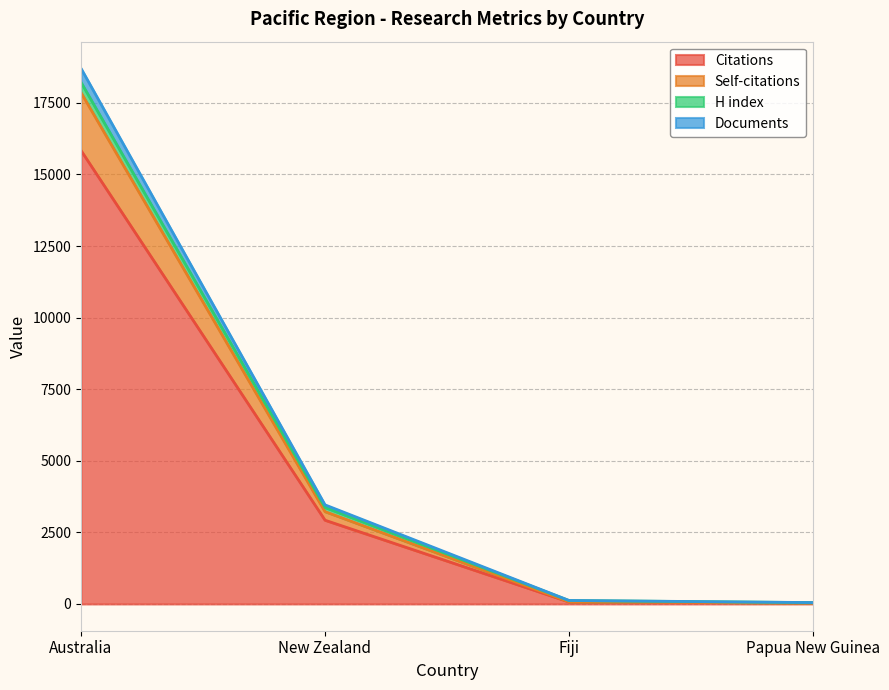

What is the label of the 1st point from the right?

Papua New Guinea